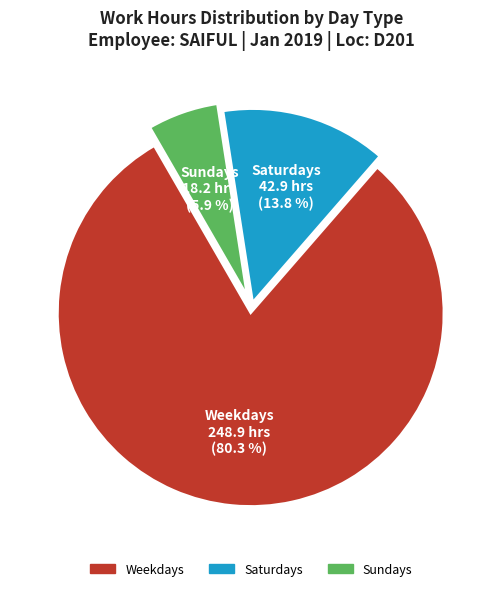

Is there any slice that represents more than half of the pie?

Yes